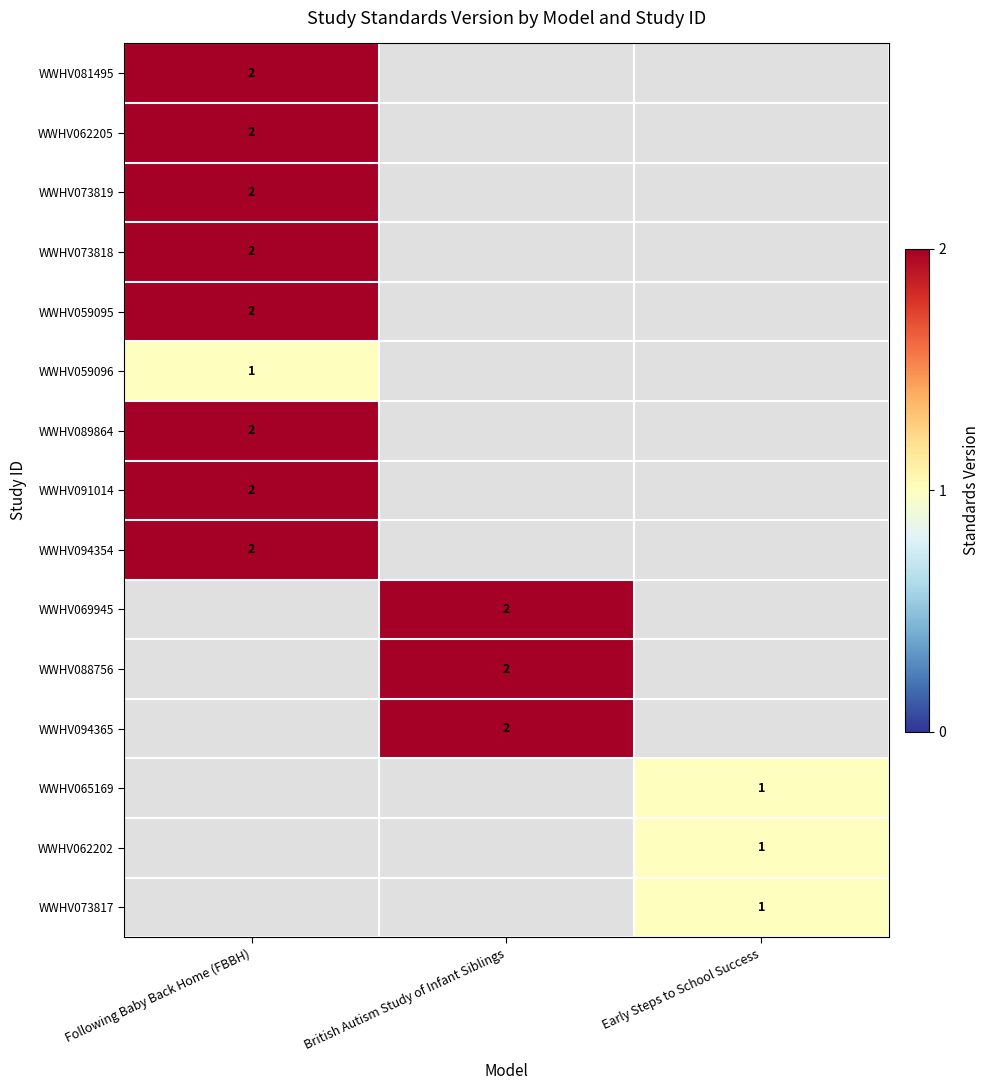

How many data points does each series have?

3